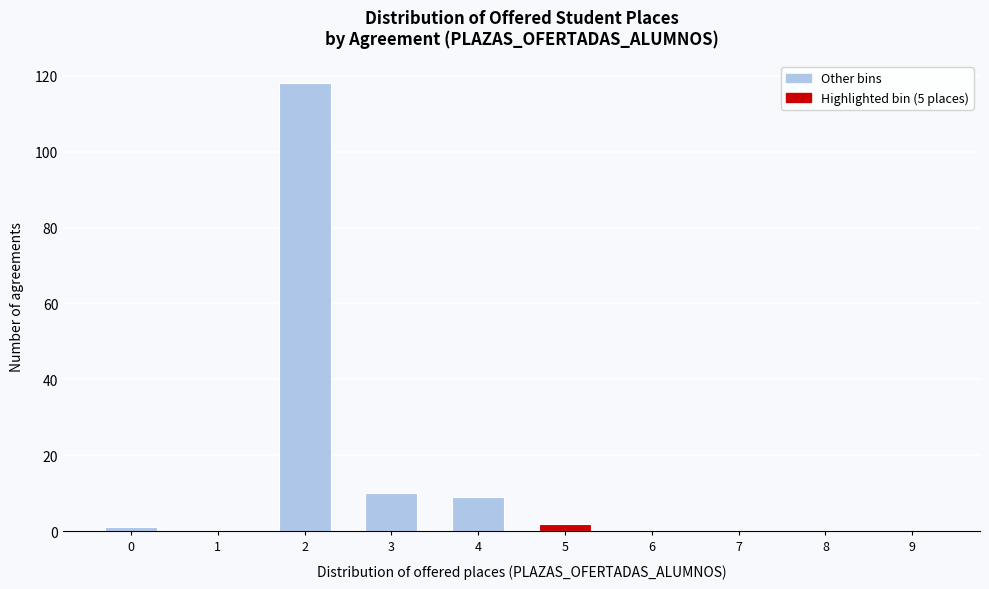

Reading left to right, transcribe all the data shown in this chart.

0=1	1=0	2=118	3=10	4=9	5=2	6=0	7=0	8=0	9=0